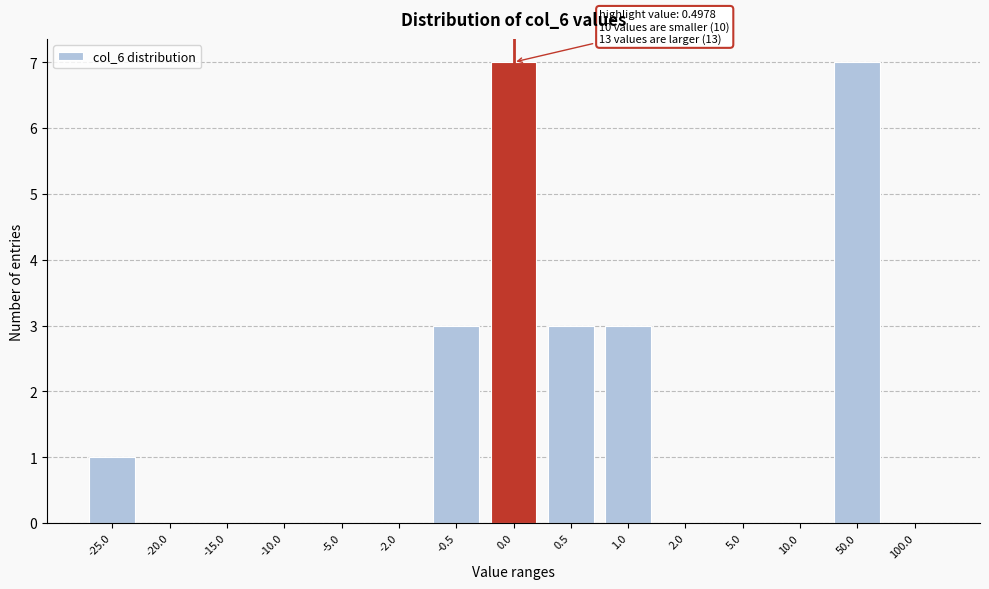

Reading right to left, list all the values displayed in this chart.

100.0=0	50.0=7	10.0=0	5.0=0	2.0=0	1.0=3	0.5=3	0.0=7	-0.5=3	-2.0=0	-5.0=0	-10.0=0	-15.0=0	-20.0=0	-25.0=1